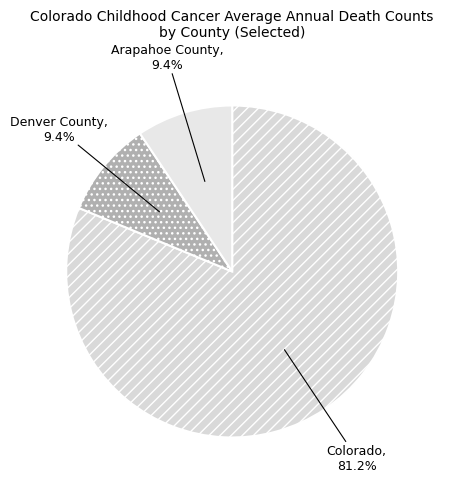

To the nearest percent, what portion does Arapahoe County represent?

9%